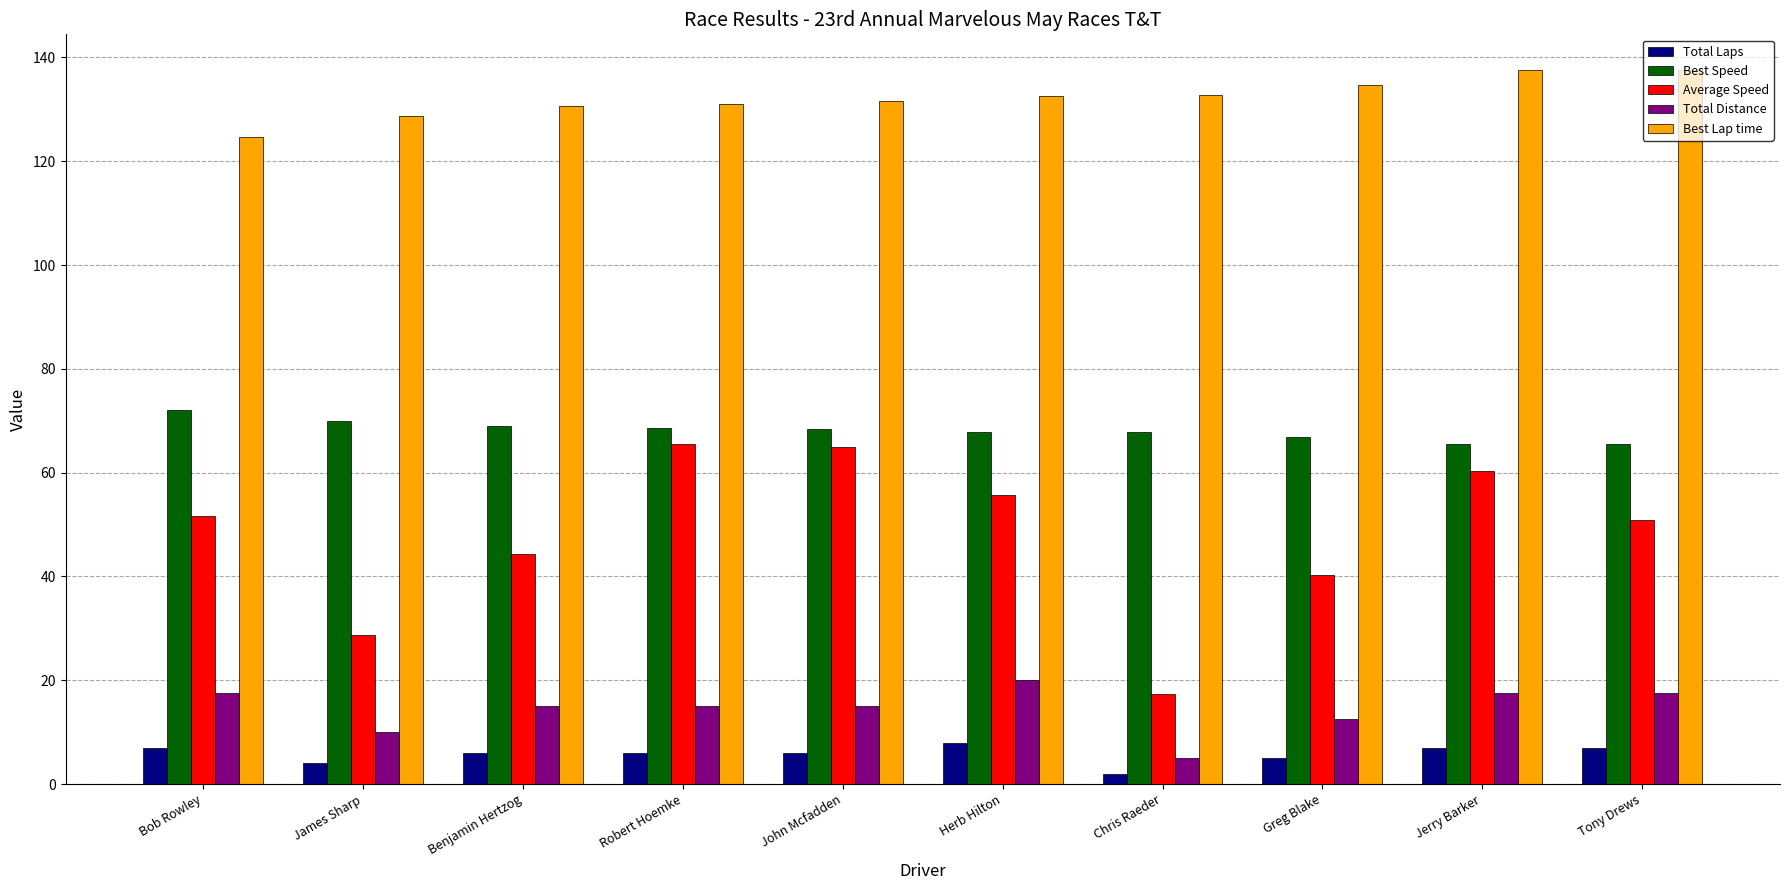

What is the minimum value for Average Speed?

17.4